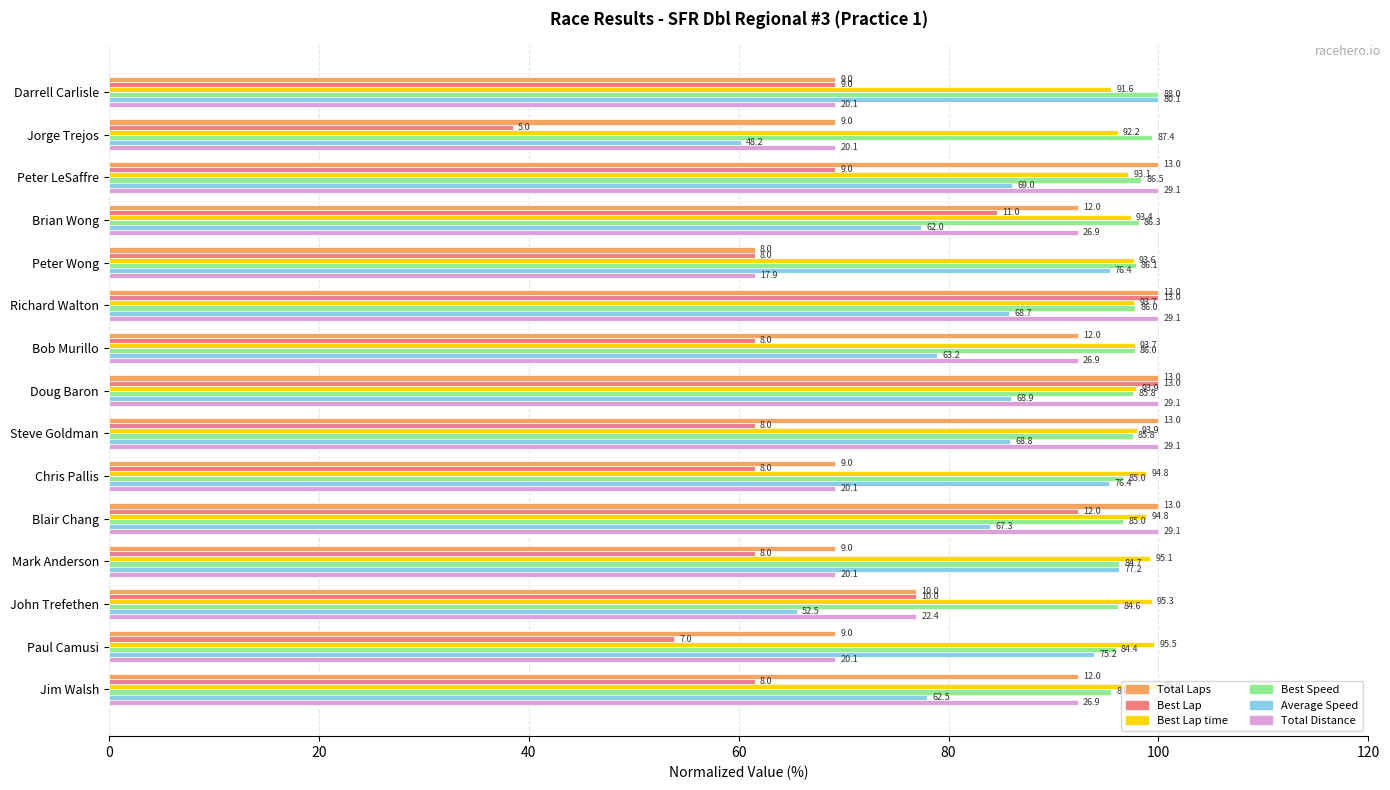

Does the chart contain any negative values?

No